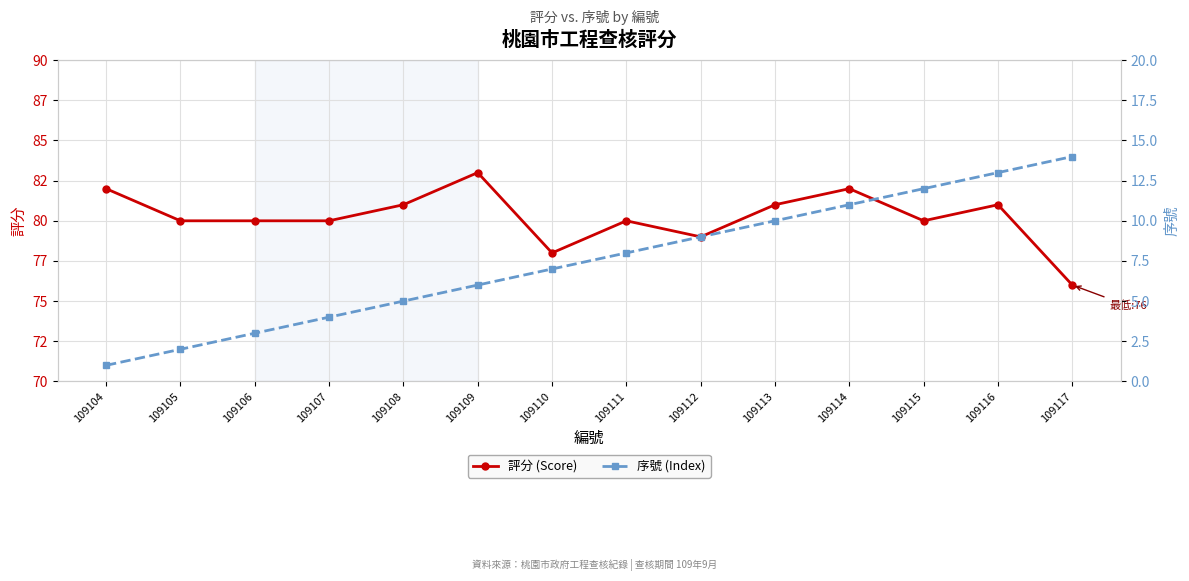

Which category has the lowest value in the 評分 (Score) series?

109117